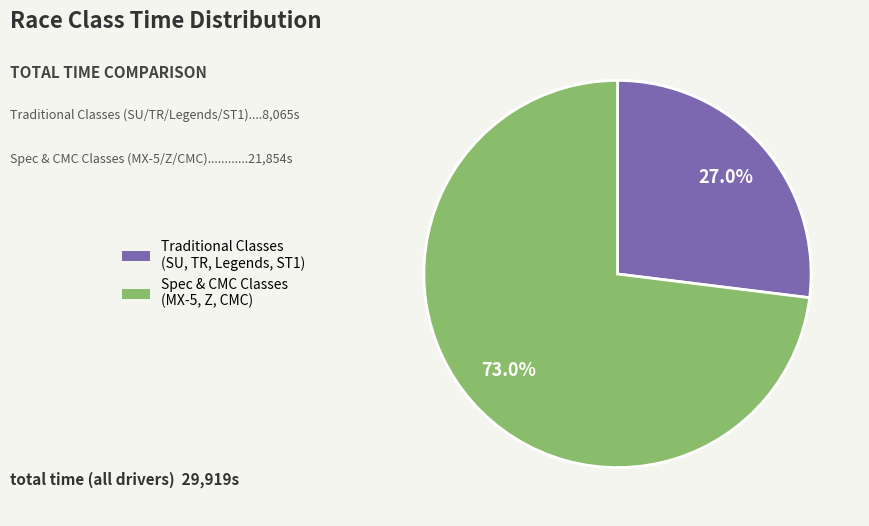

Do Spec & CMC Classes (MX-5, Z, CMC) and Traditional Classes (SU, TR, Legends, ST1) together represent more than half of the pie?

Yes